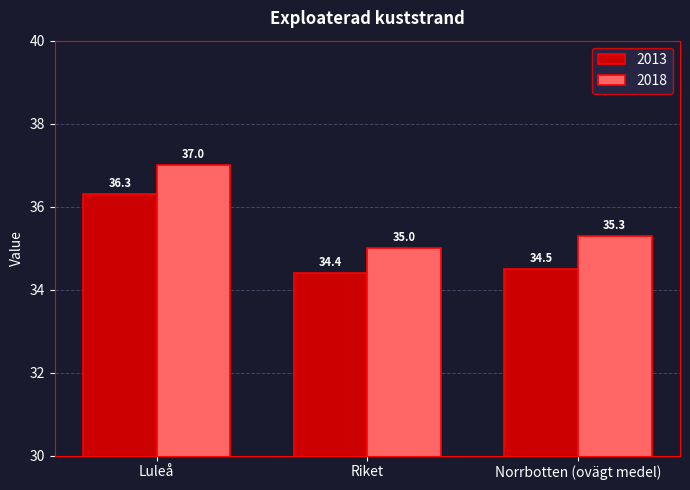

What is the sum of all 2018 values?

107.3